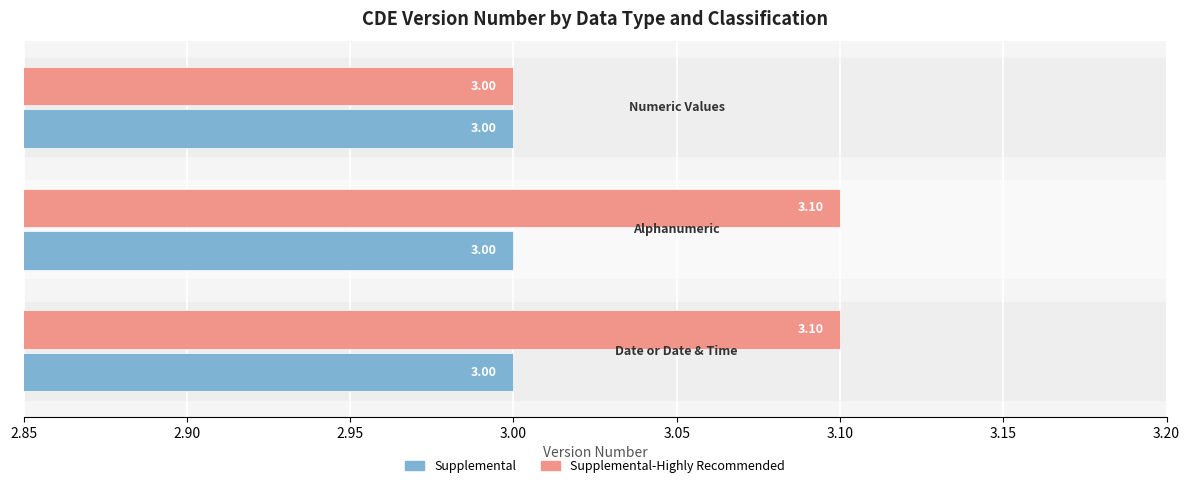

Which series has the largest total across all categories?

Supplemental-Highly Recommended